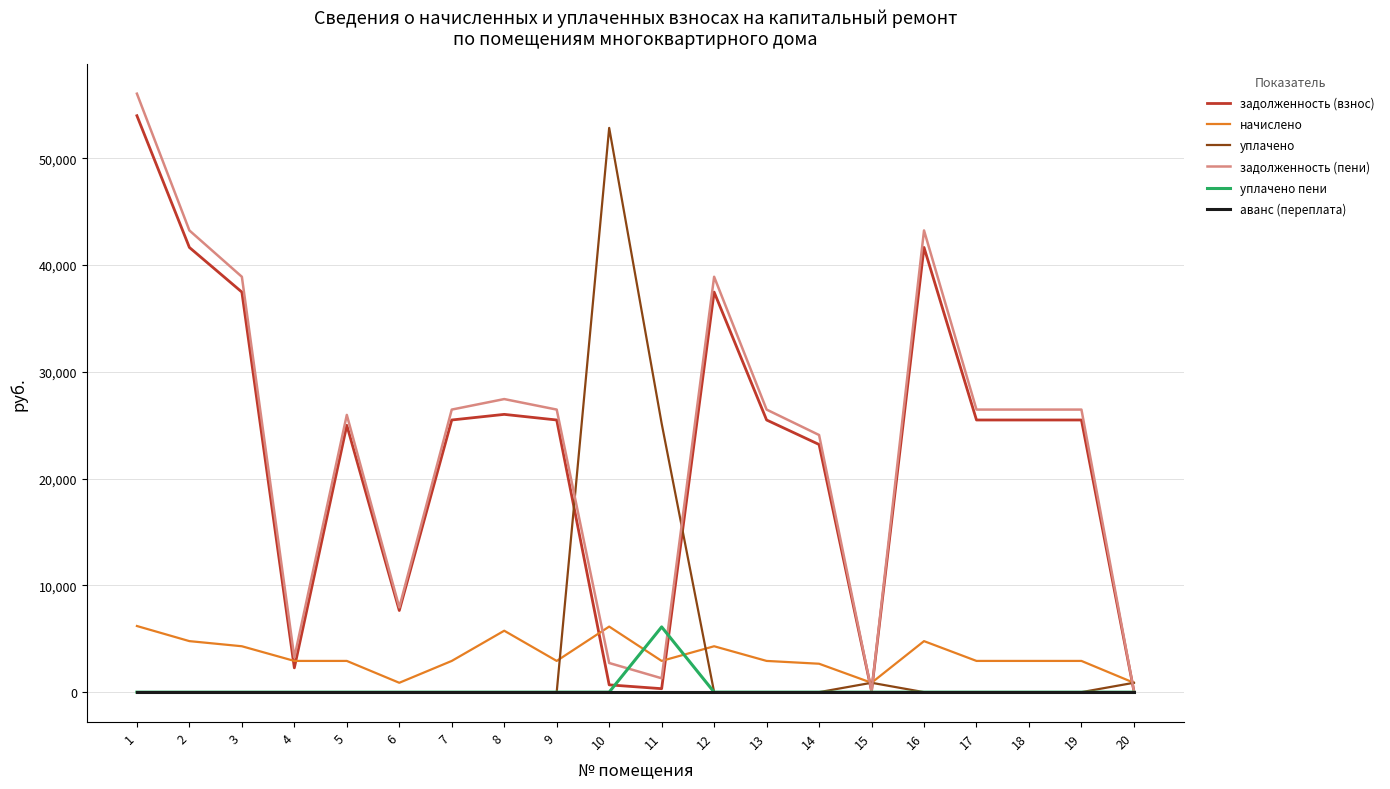

Between 6 and 13, which series saw the biggest shift?

задолженность (пени)